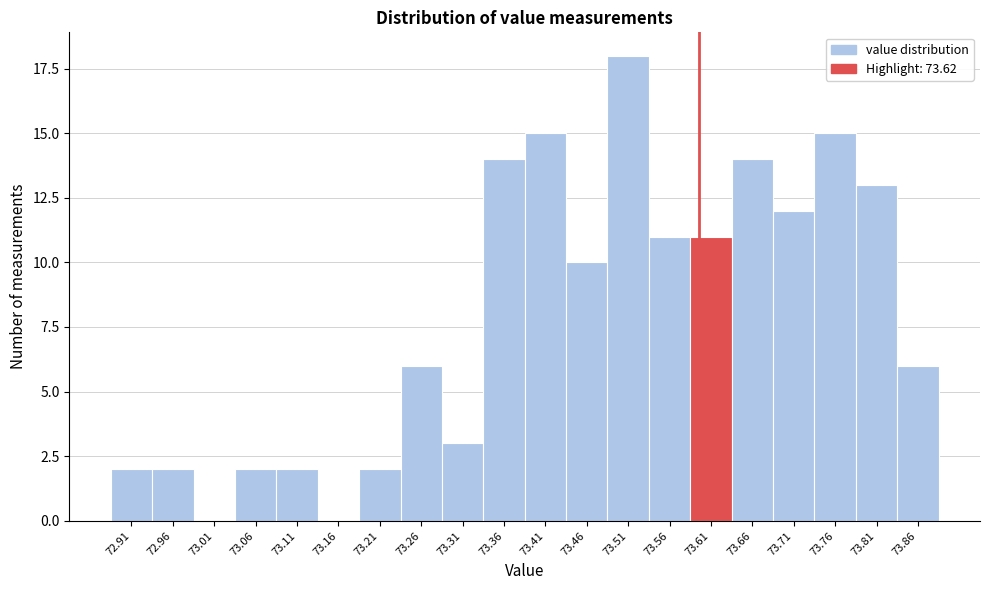

Reading left to right, what are all the values shown in this chart?

72.91=2	72.96=2	73.01=0	73.06=2	73.11=2	73.16=0	73.21=2	73.26=6	73.31=3	73.36=14	73.41=15	73.46=10	73.51=18	73.56=11	73.61=11	73.66=14	73.71=12	73.76=15	73.81=13	73.86=6